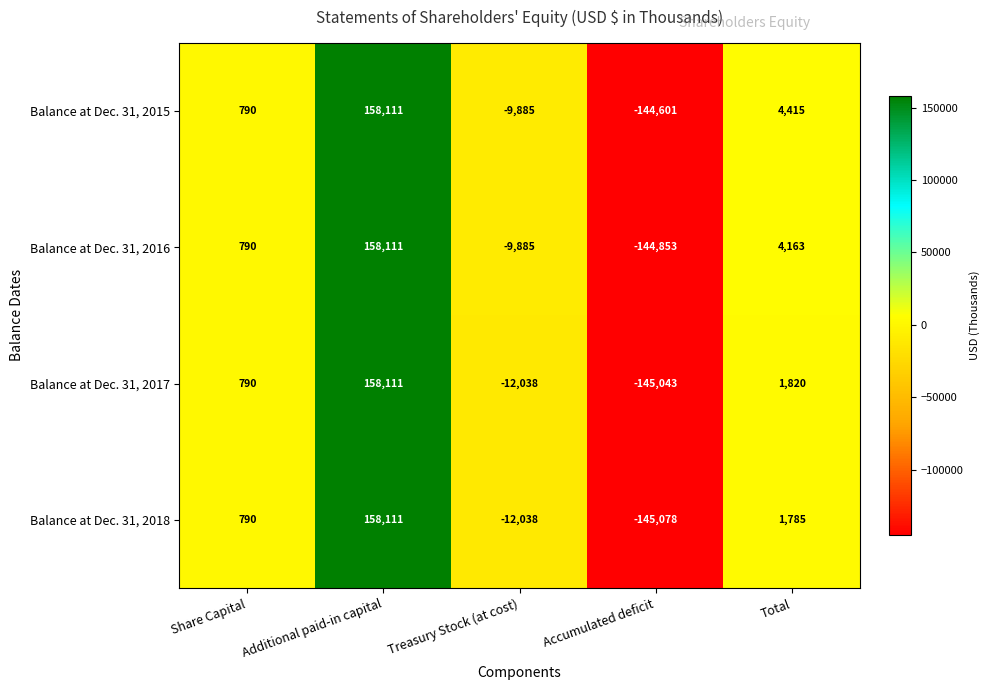

What is the difference between the highest and lowest values at Treasury Stock (at cost)?

2153